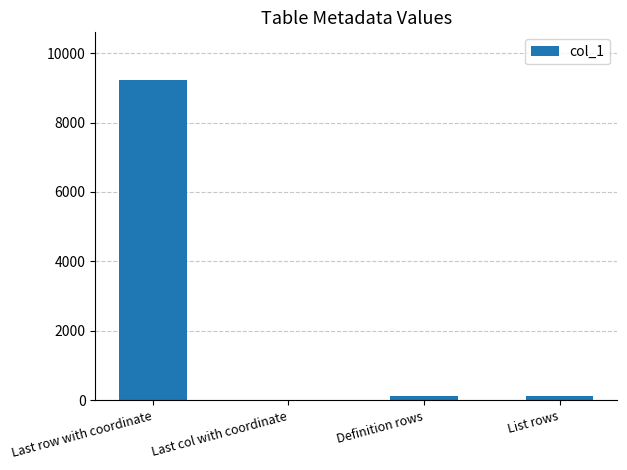

Is it true that the value at Last row with coordinate is 9215?

True